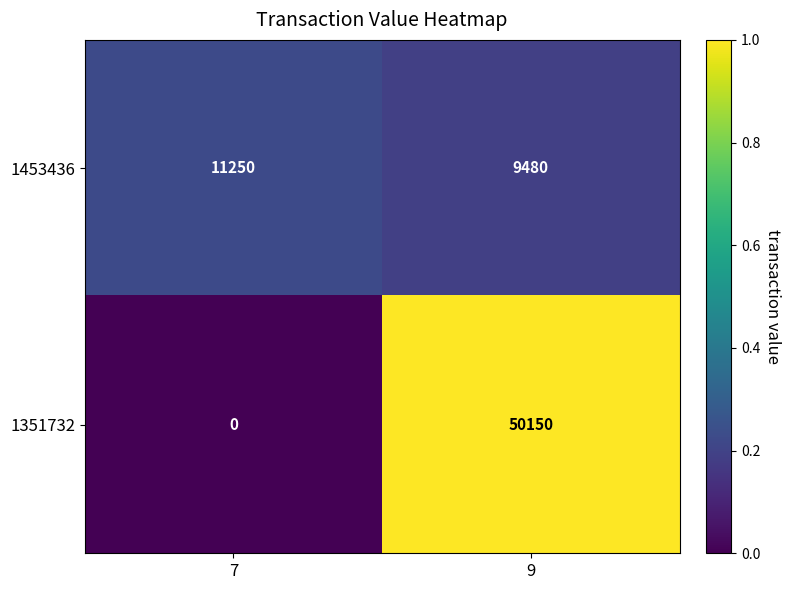

Reading left to right, transcribe all the data shown in this chart.

1453436: 11250	9480
1351732: 0	50150